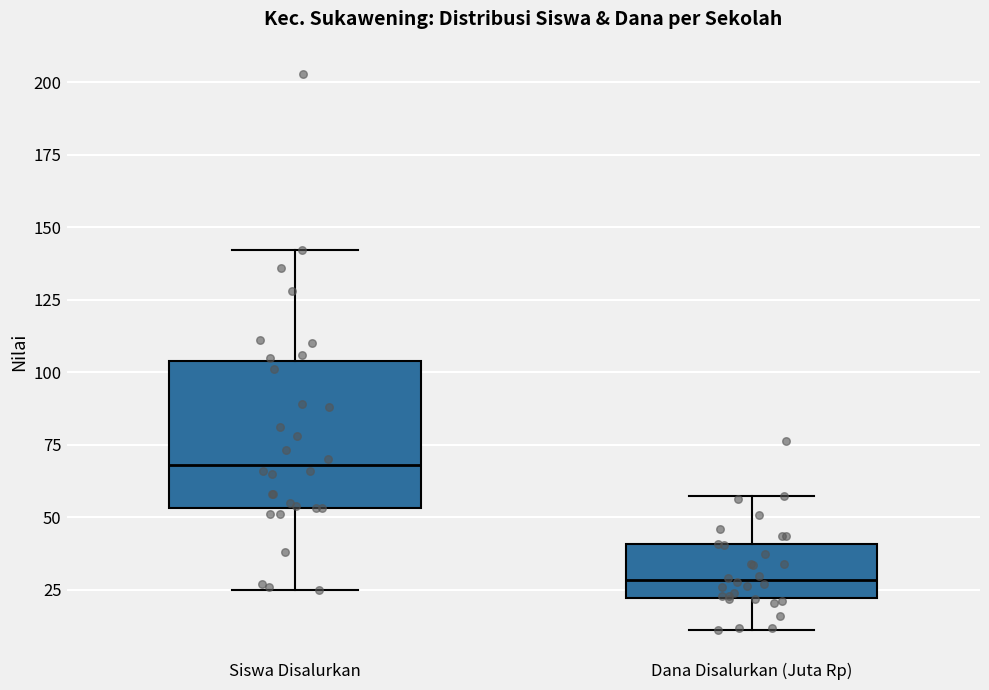

Reading left to right, read every box against the y-axis: the position of its median line, the range the box covers, and the ends of its whiskers. The values are not printed on the chart, so give them approximately, as read against the axis.

Siswa Disalurkan: median 70, box 55 to 105, whiskers 25 to 140
Dana Disalurkan (Juta Rp): median 30, box 20 to 40, whiskers 10 to 55